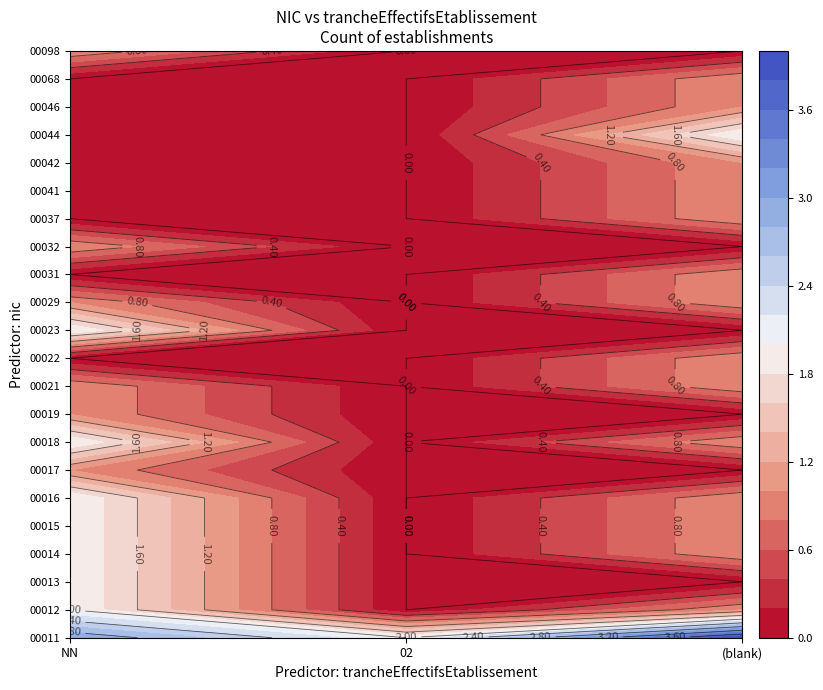

The value of 00027 at 02 is -1. True or false?

False